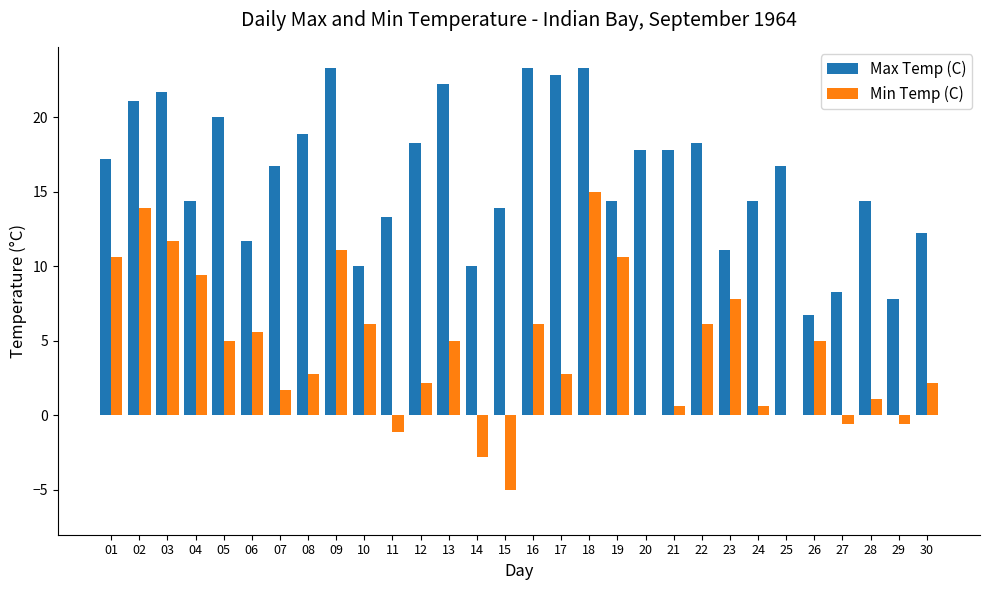

What are all the series names shown in the legend?

Max Temp (C), Min Temp (C)